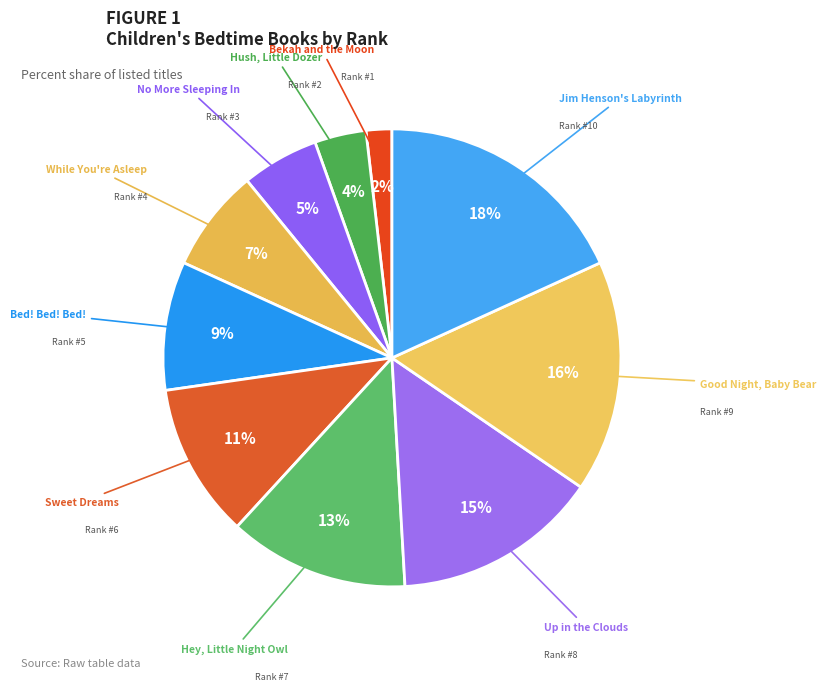

How many slices are in this pie chart?

10